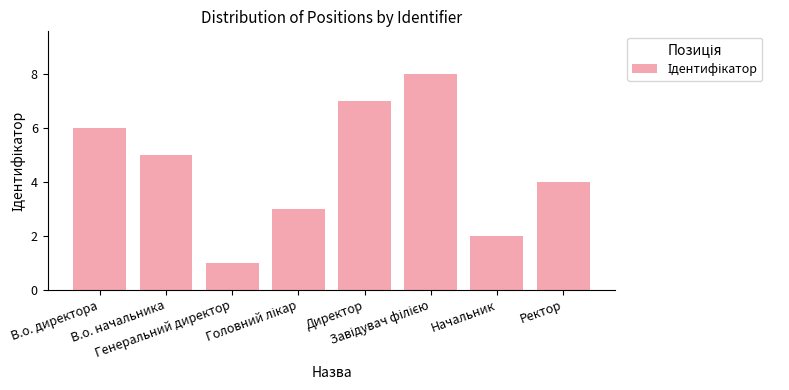

What is the maximum value shown in the chart?

8